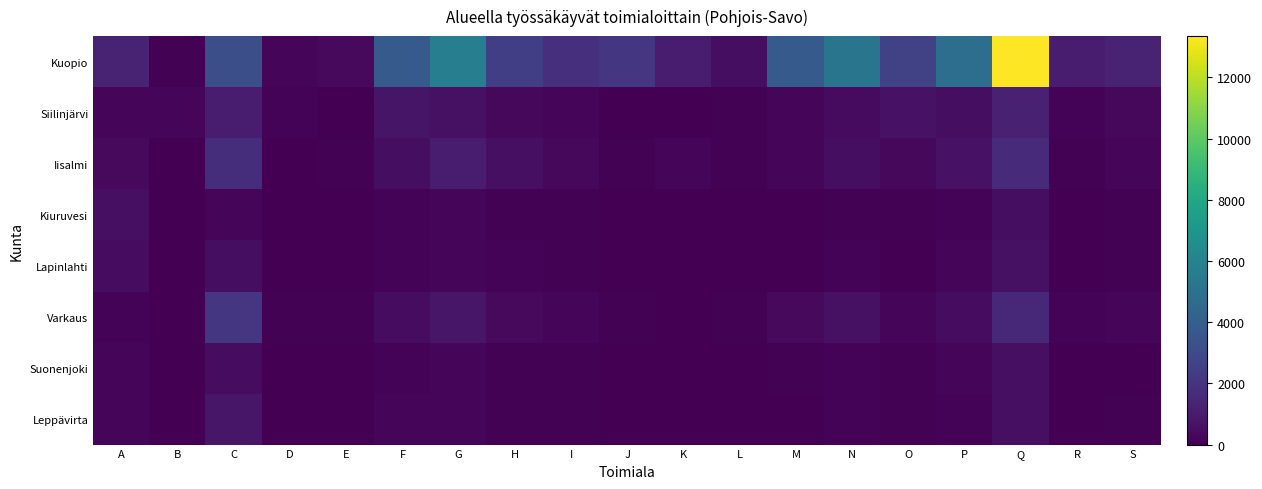

What is the maximum value shown in the chart?

13353